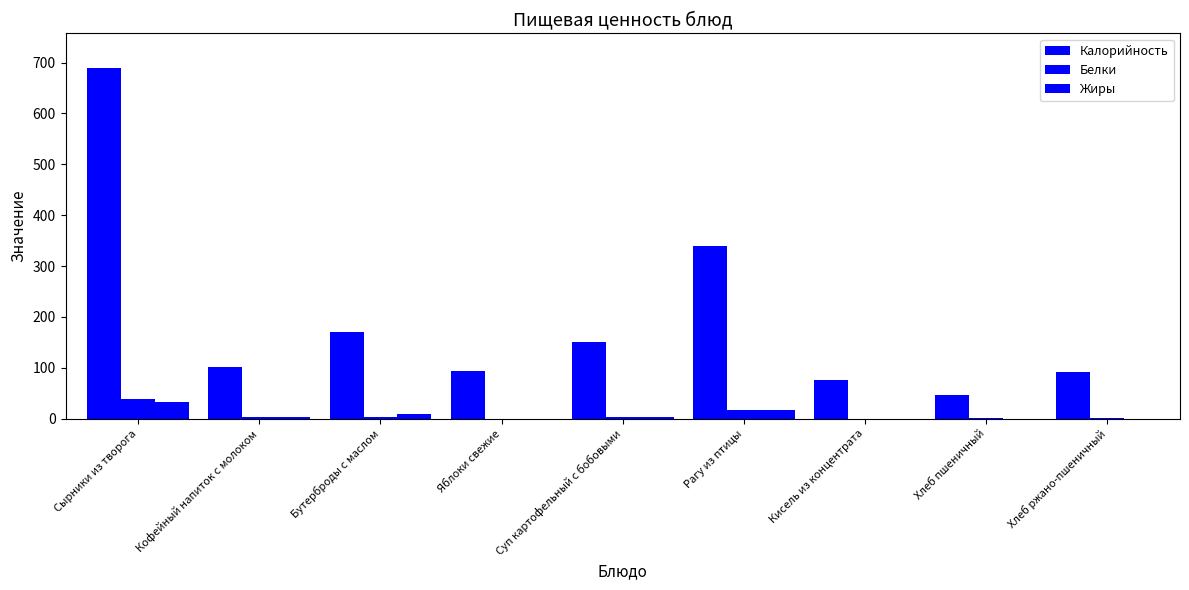

Are the bars horizontal?

No